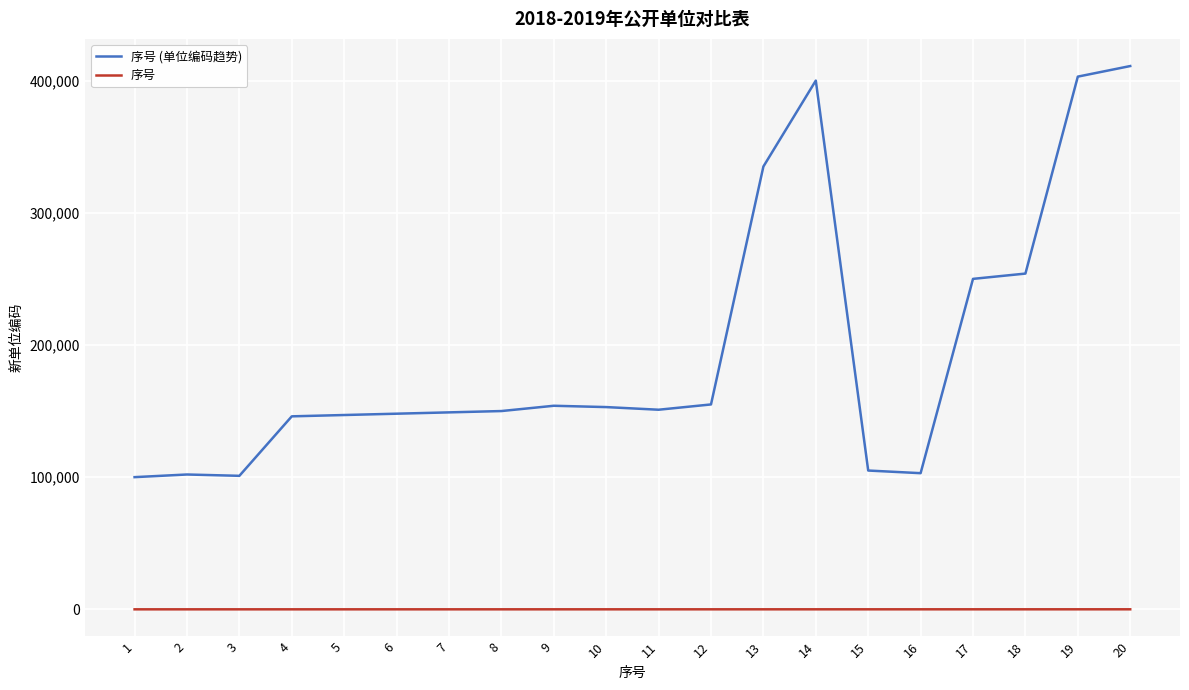

Is it true that 序号 (单位编码趋势) equals 148001 at 6?

True